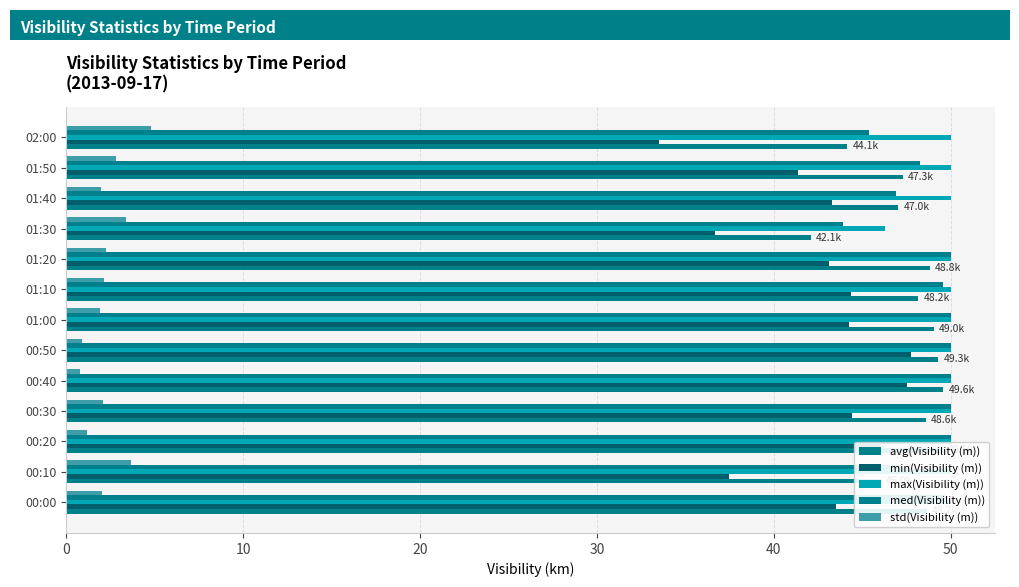

What is the approximate value of max(Visibility (m)) at 00:00?

50.0